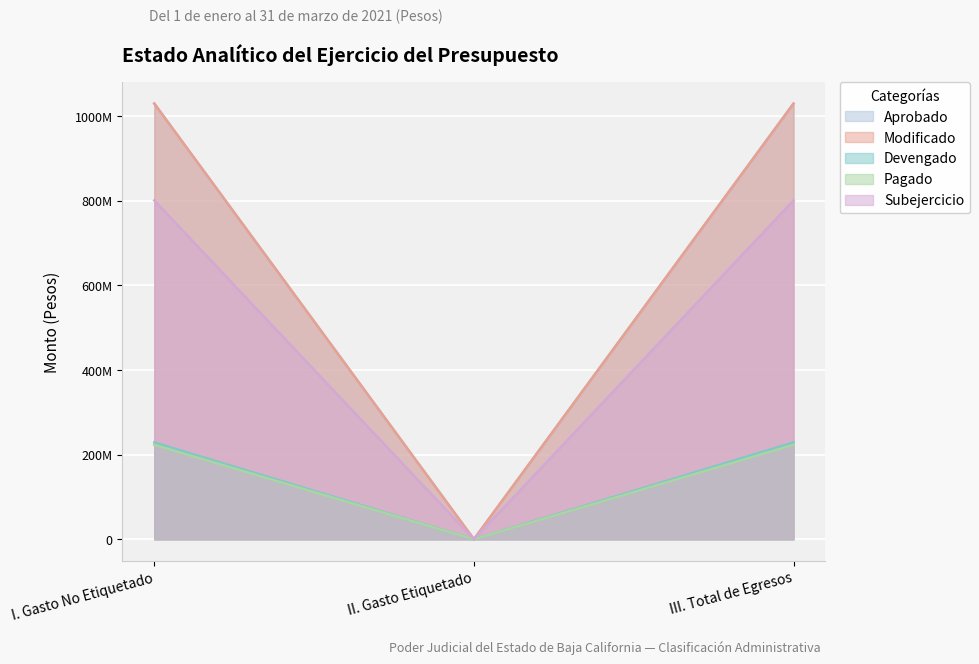

At which label is Aprobado closest to 400323256?

II. Gasto Etiquetado